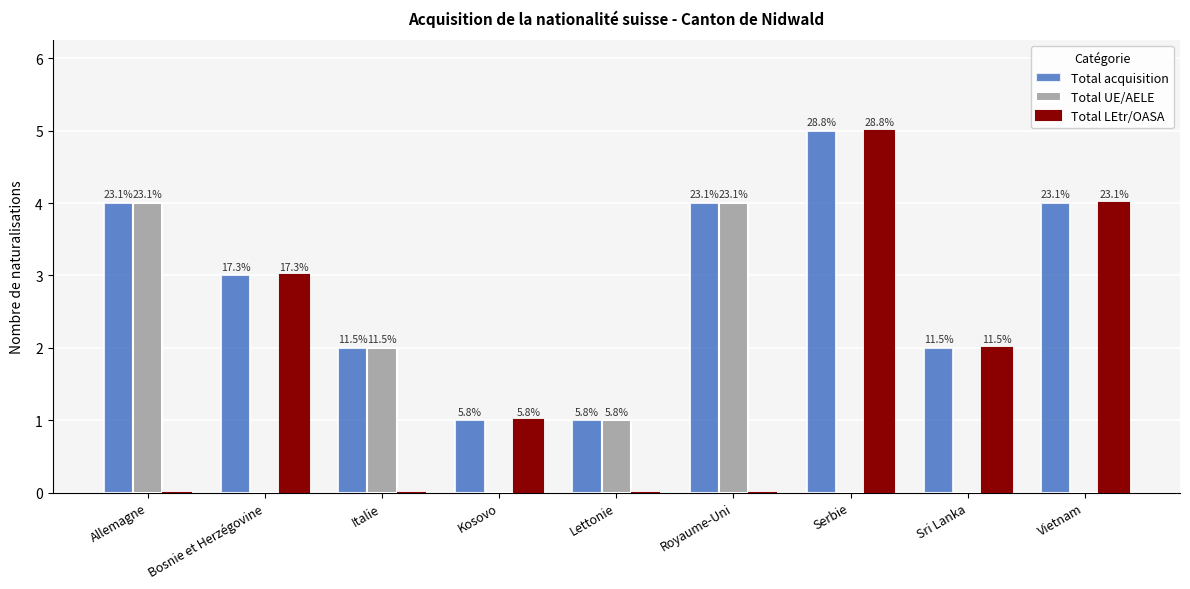

What are all the series names shown in the legend?

Total acquisition, Total UE/AELE, Total LEtr/OASA